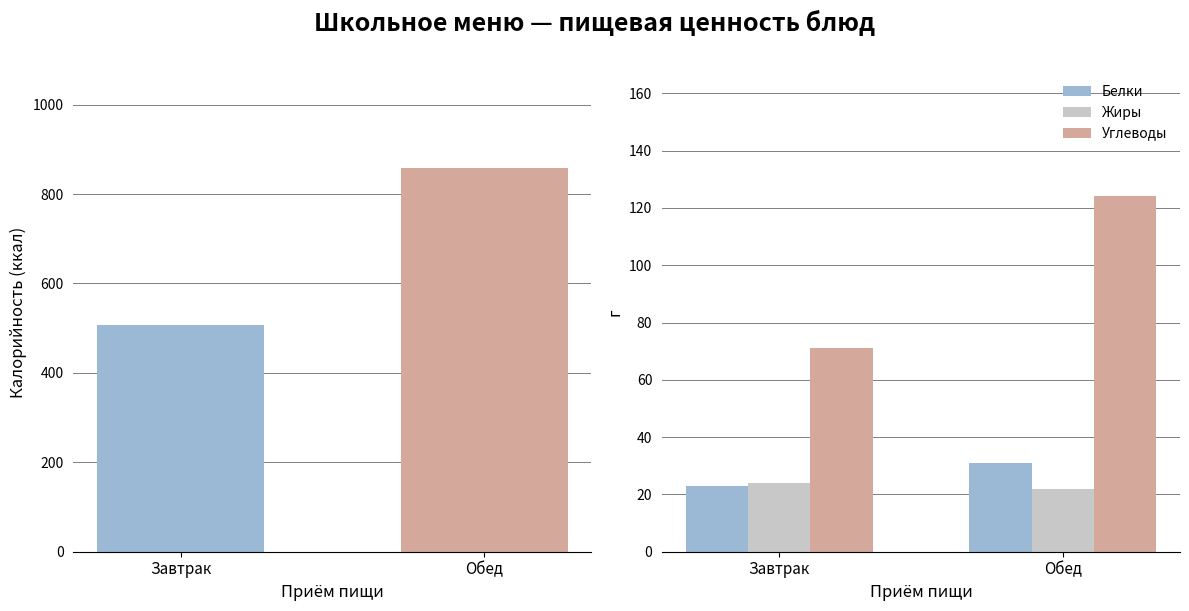

How many values in the Белки series are below 31?

1